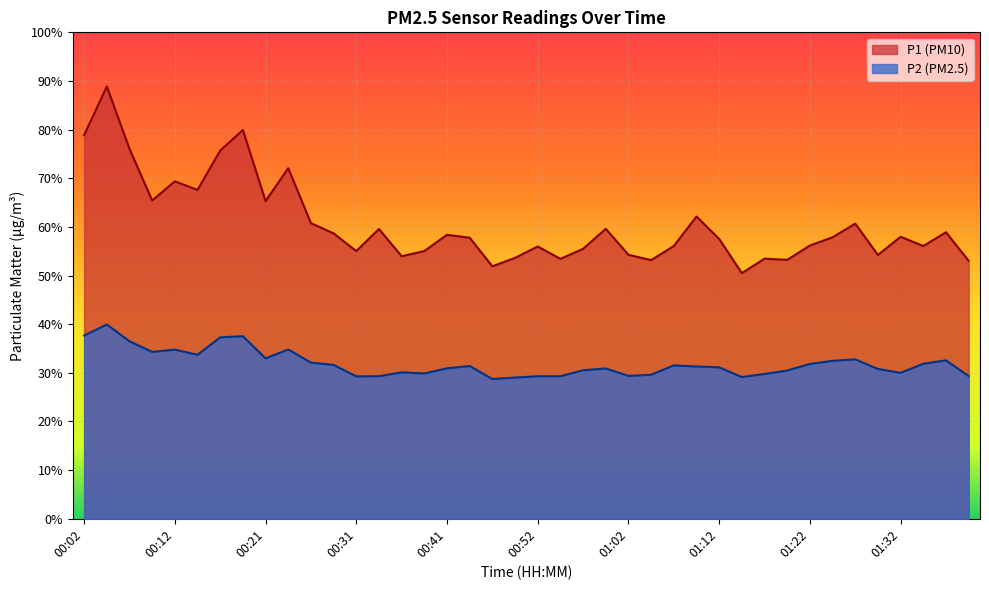

At how many categories does at least one series exceed 53?

38